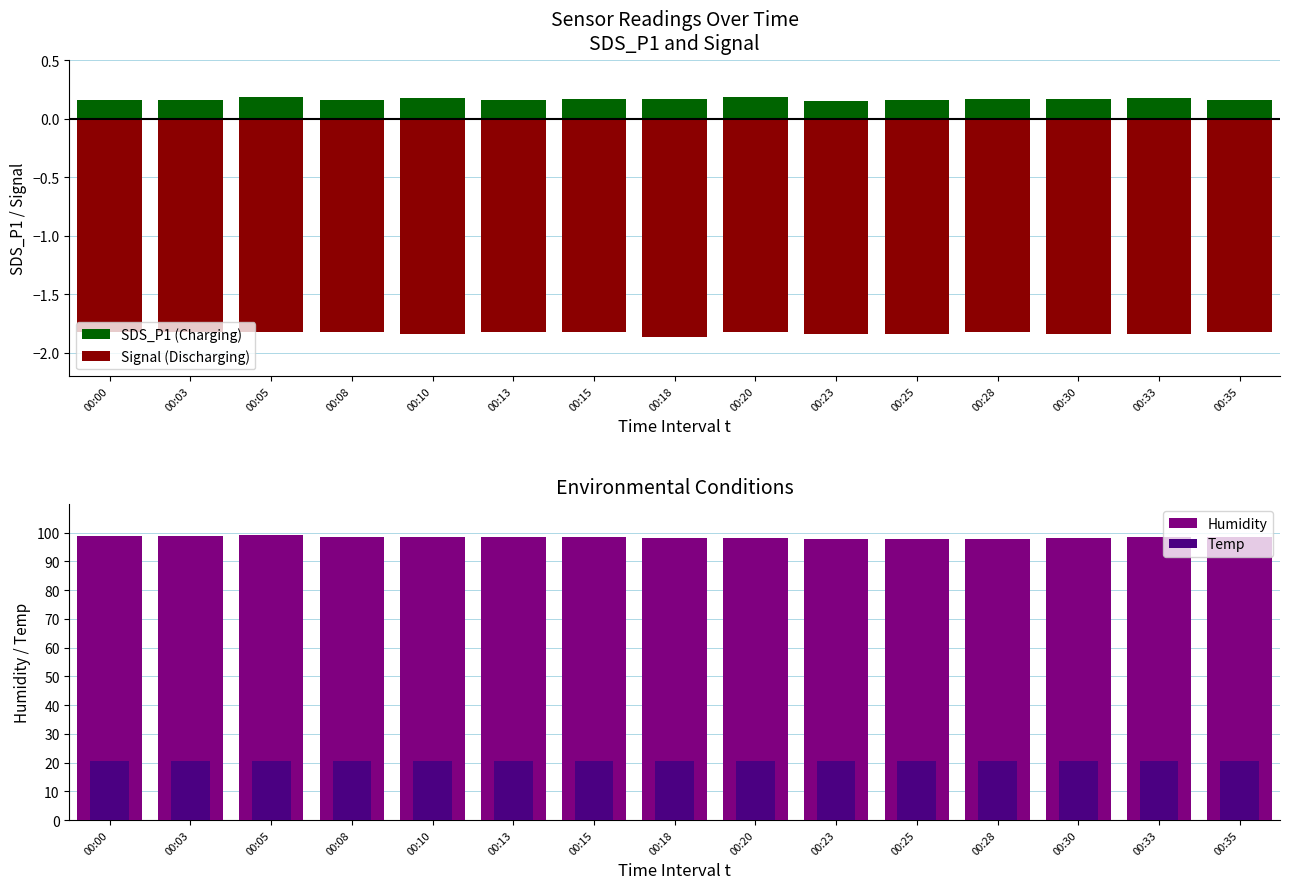

Between 00:10 and 00:25, which is larger?

00:10